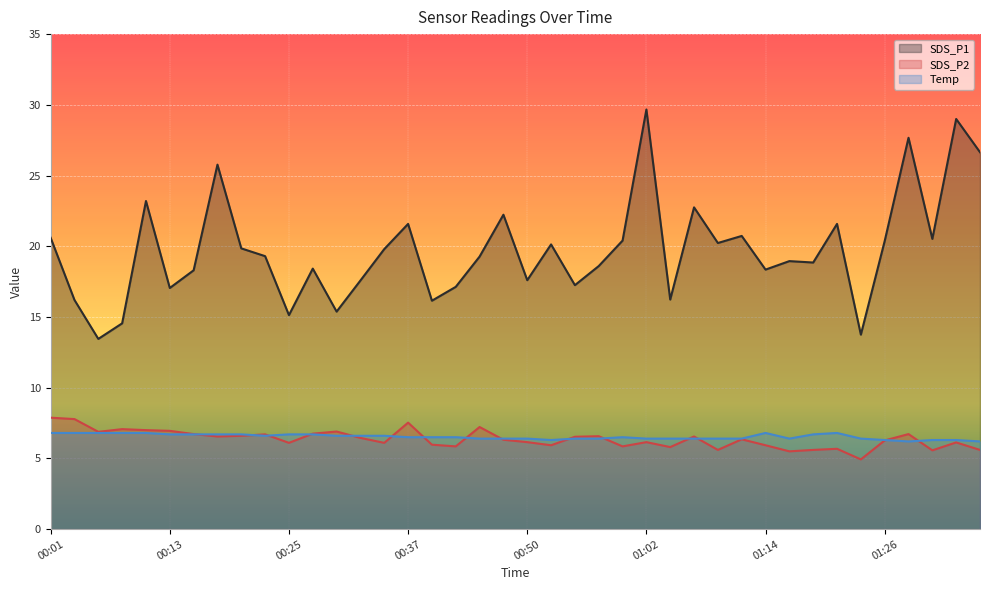

How many distinct data groups are displayed?

3